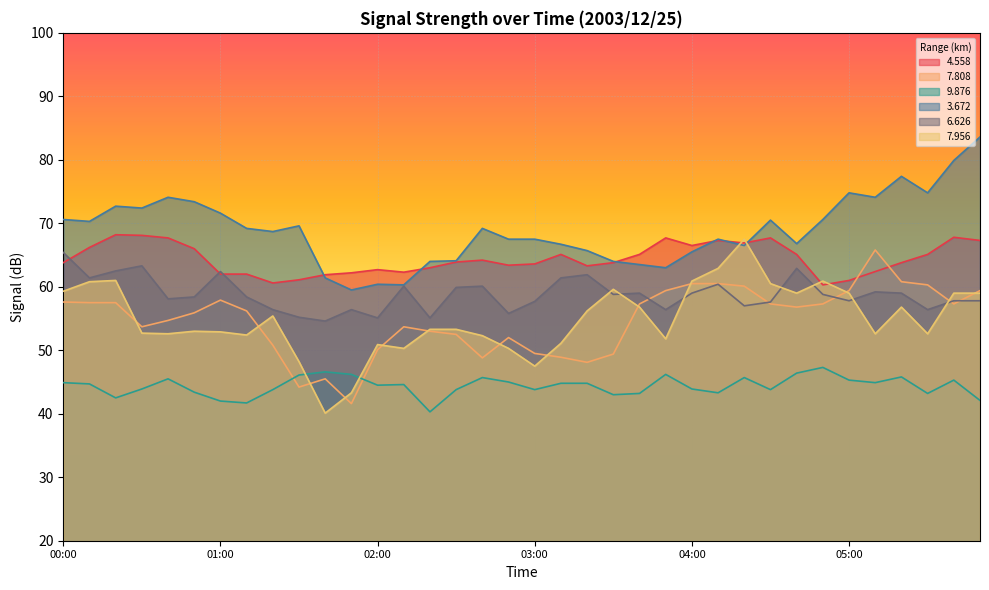

The value of   6.626 at 04:00 is 59.0. True or false?

True